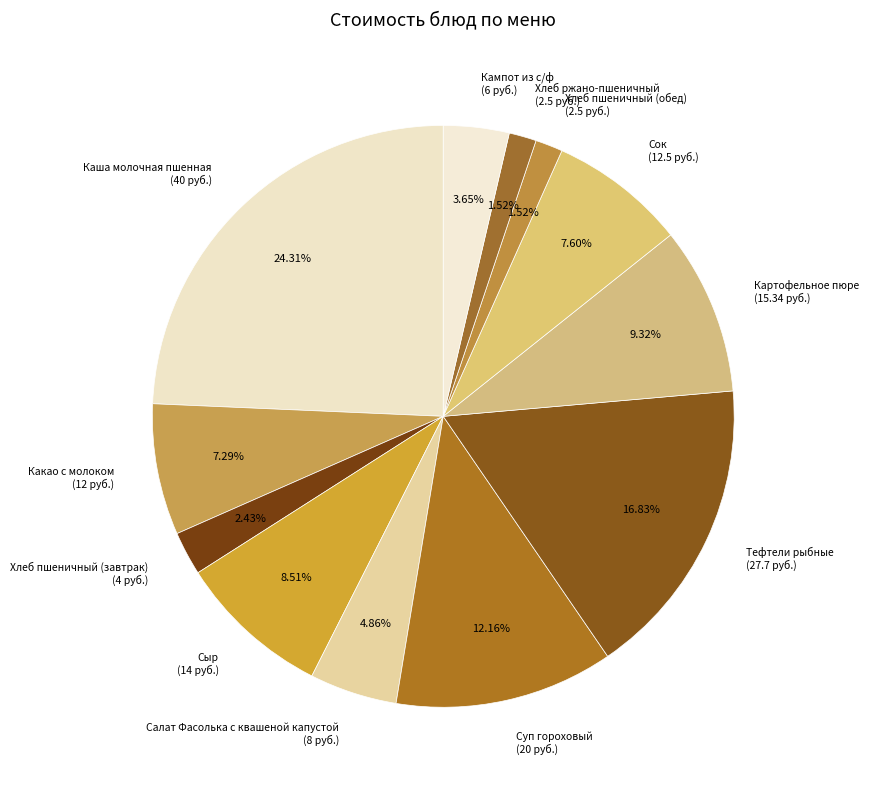

Which slice is the largest?

Каша молочная пшенная